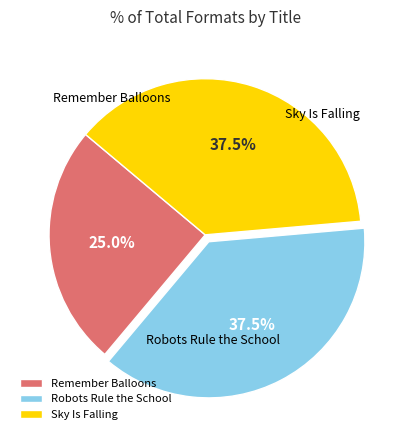

Do Robots Rule the School and Sky Is Falling together represent more than half of the pie?

Yes